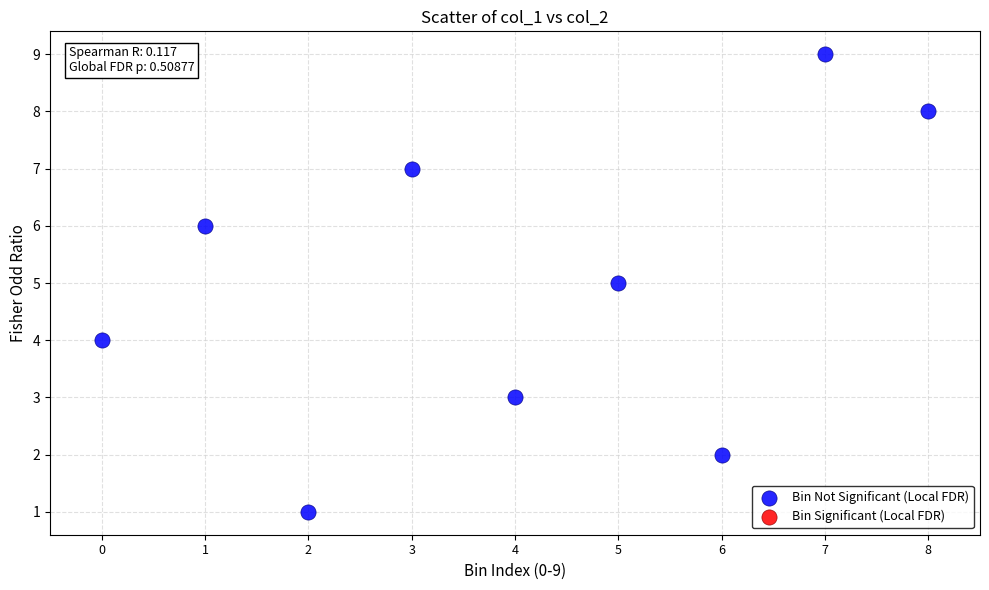

What is the range of Y values (max minus min)?

8